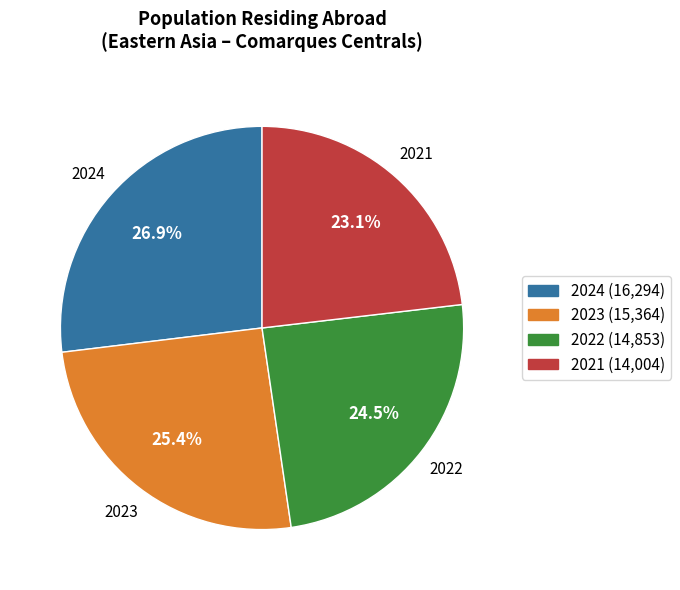

Rank the categories by value from highest to lowest.

2024, 2023, 2022, 2021